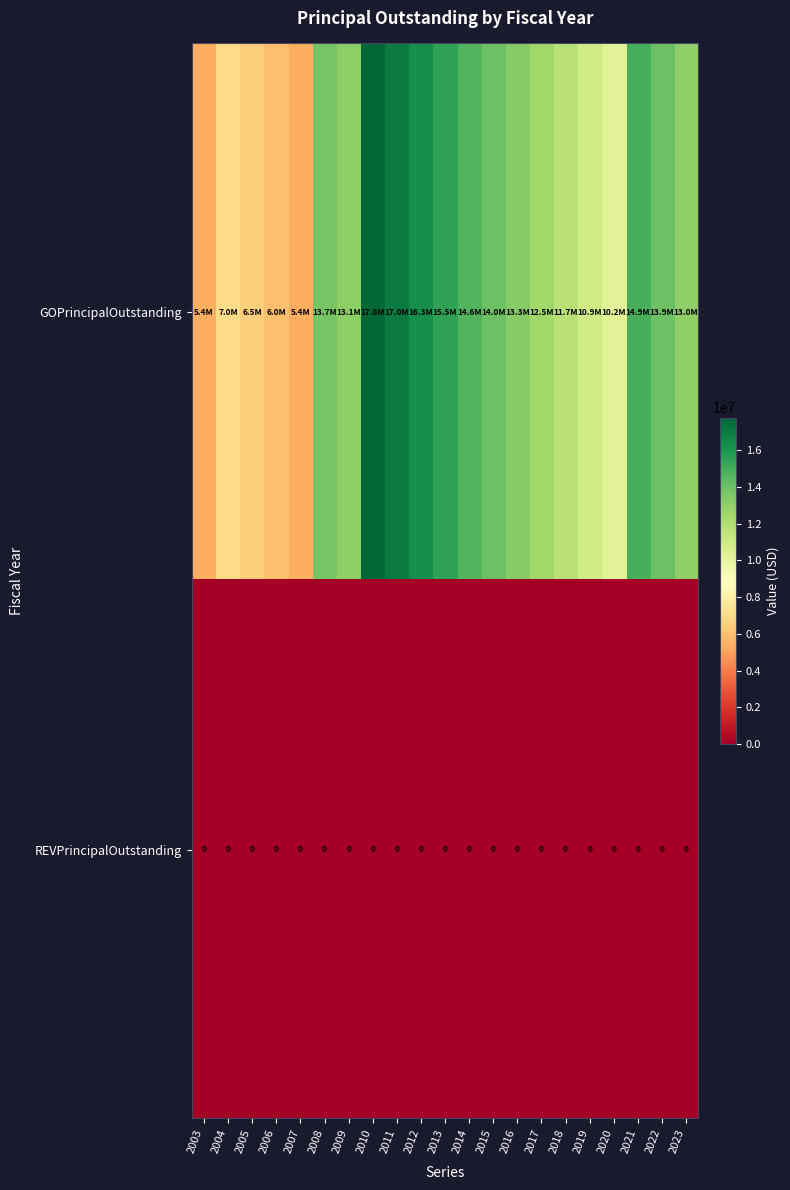

The GOPrincipalOutstanding series shows 11740000 at 2018. True or false?

True